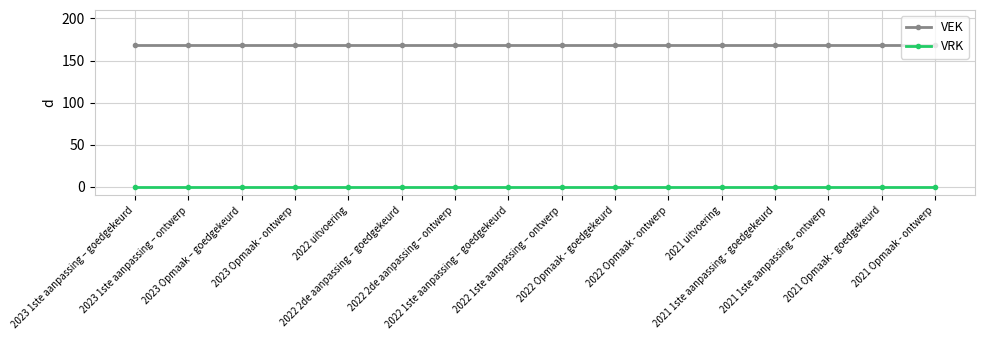

What is the maximum value for VEK?

169